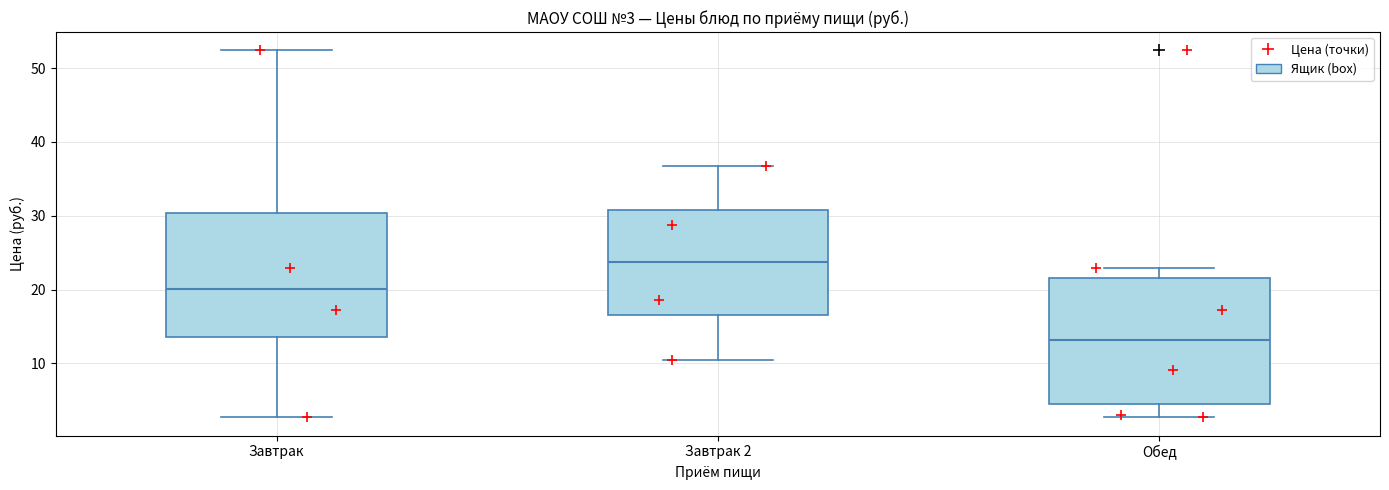

Which box has the highest median line?

Завтрак 2